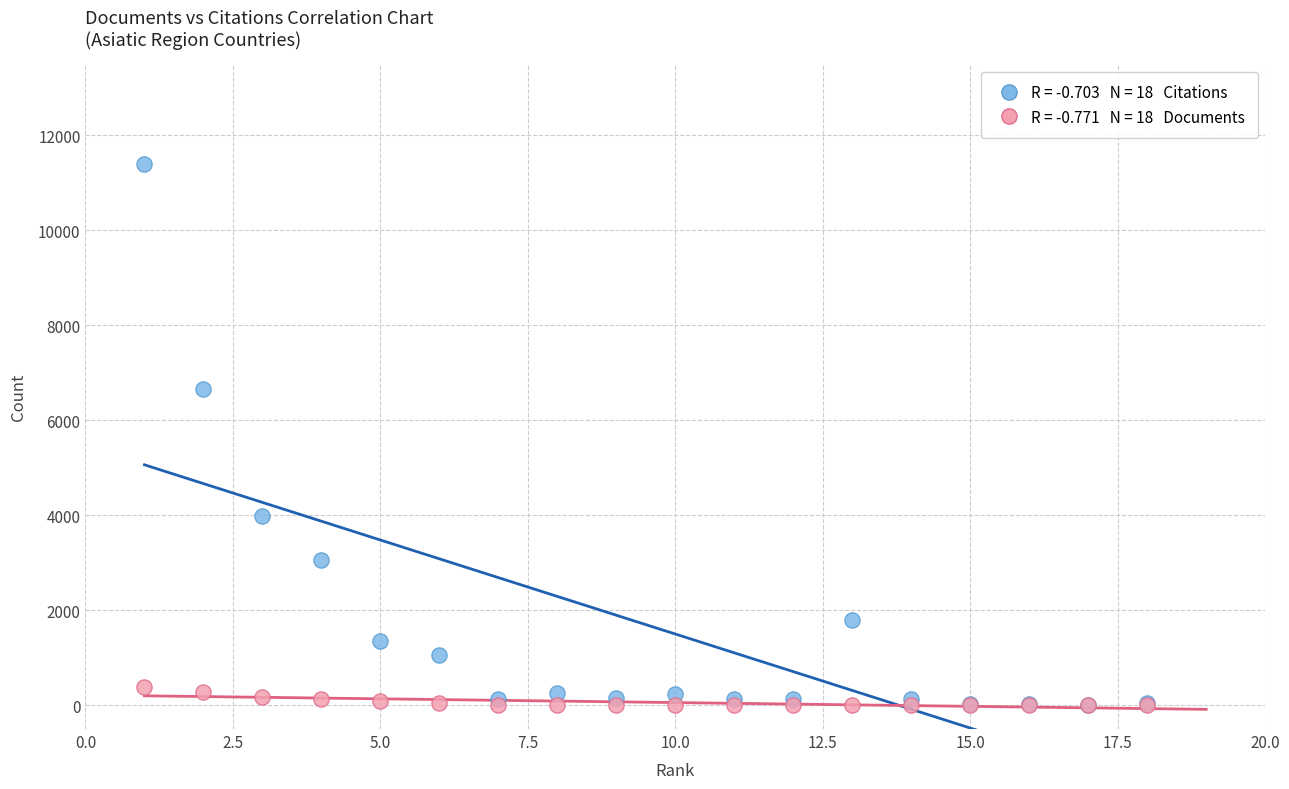

Across all series, what Y value is closest to 5696?

6652